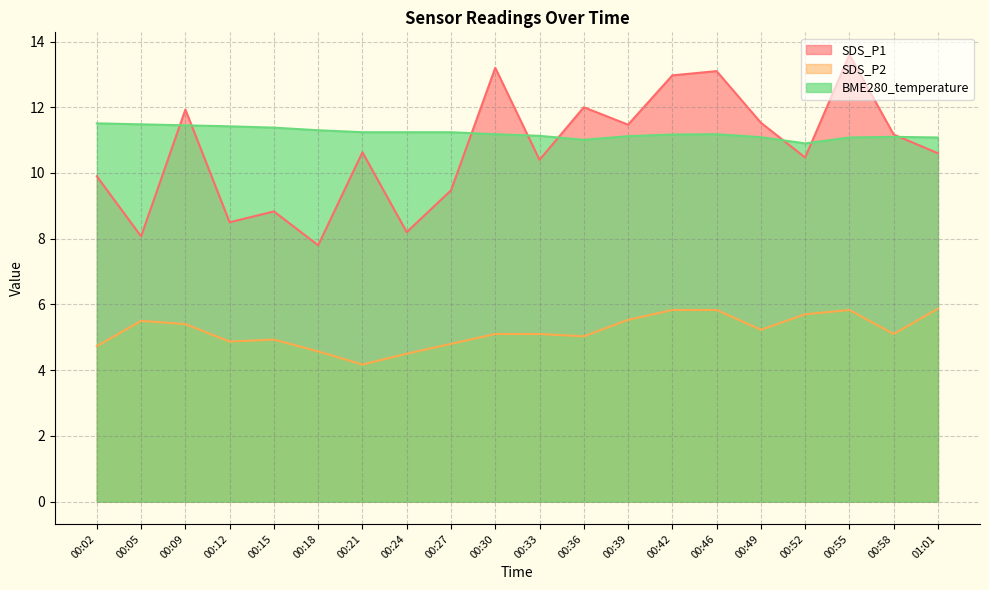

At how many categories does at least one series exceed 10?

20